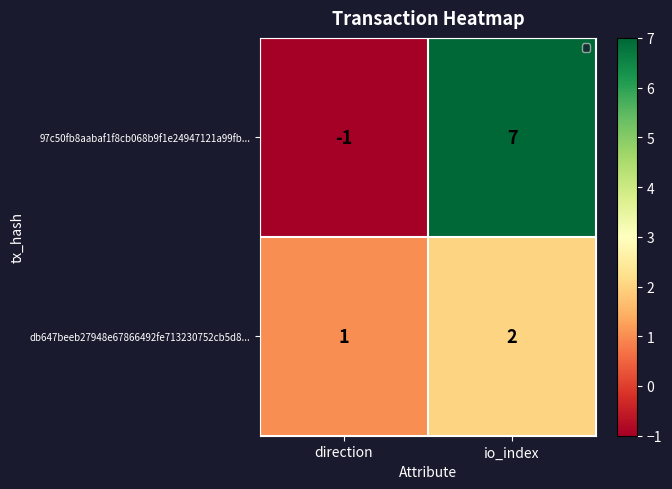

True or false: db647beeb27948e67866492fe713230752cb5d8... has a value of 1 at direction.

True